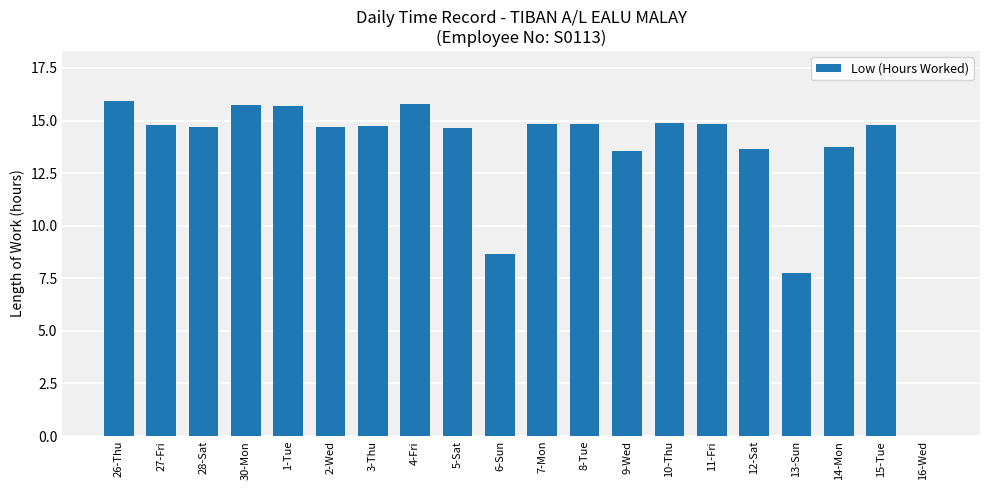

The value at 15-Tue is 14.8. True or false?

True